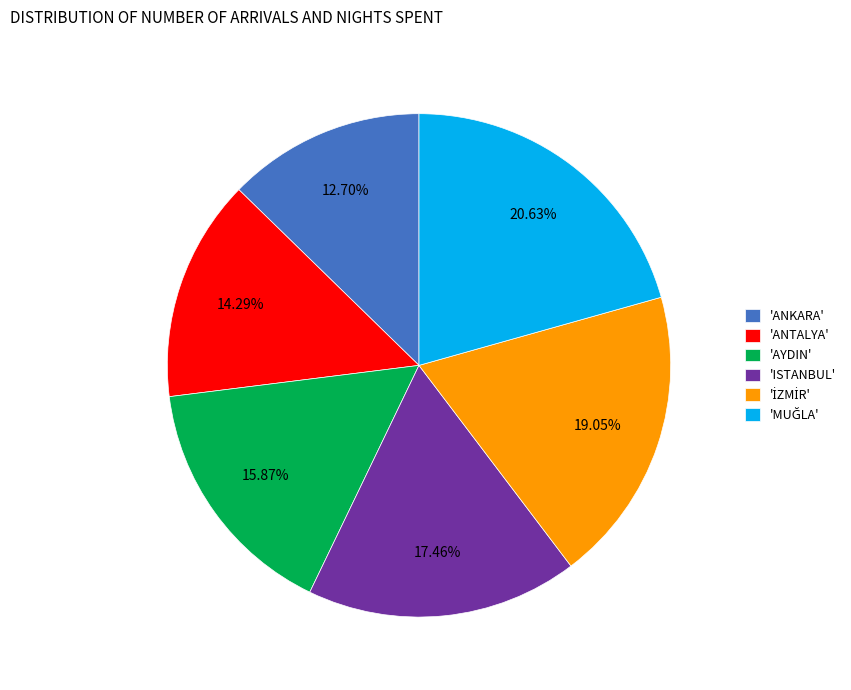

Does 'AYDIN' account for over 50% of the chart?

No